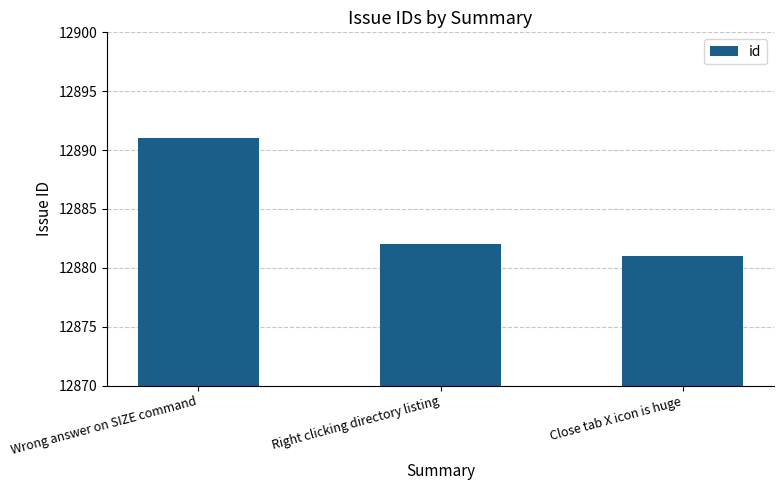

What value does the data have at Right clicking directory listing, to the nearest 10?

12880